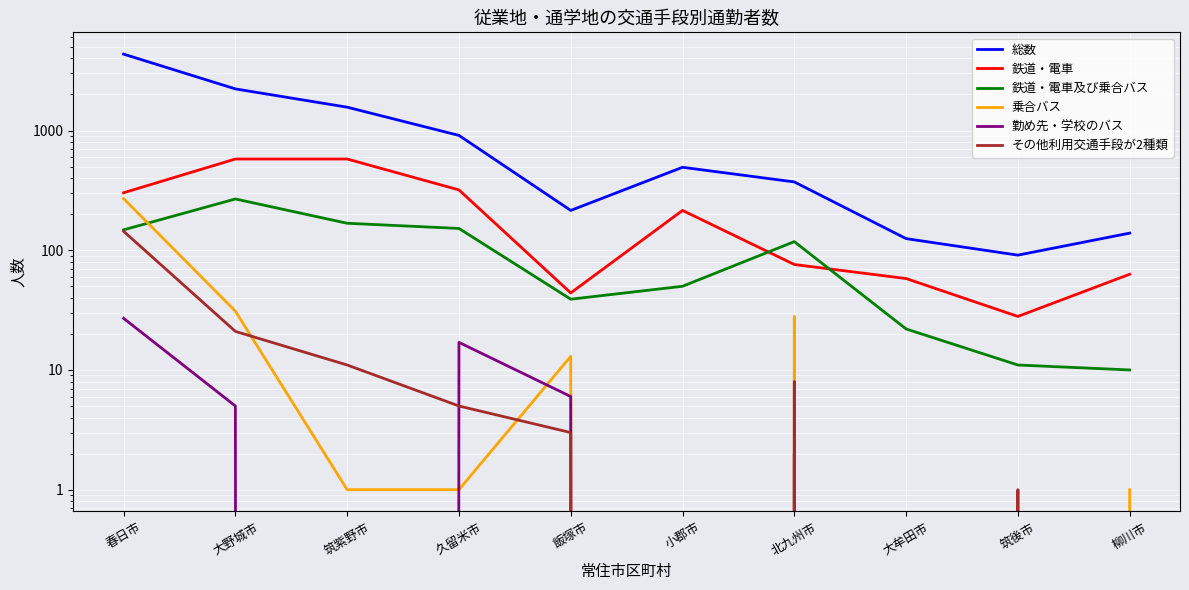

How many values in the 総数 series are below 493?

5